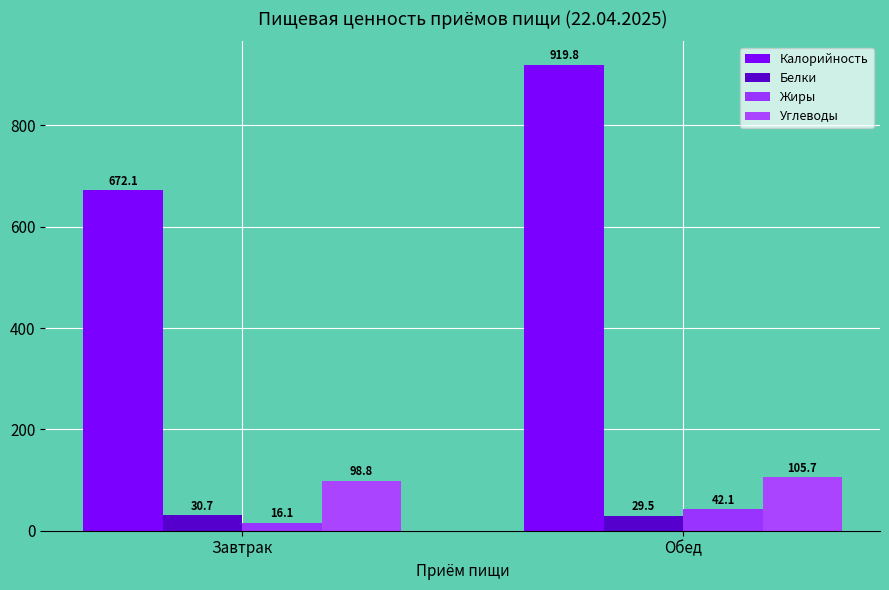

What position from the left is Обед?

2